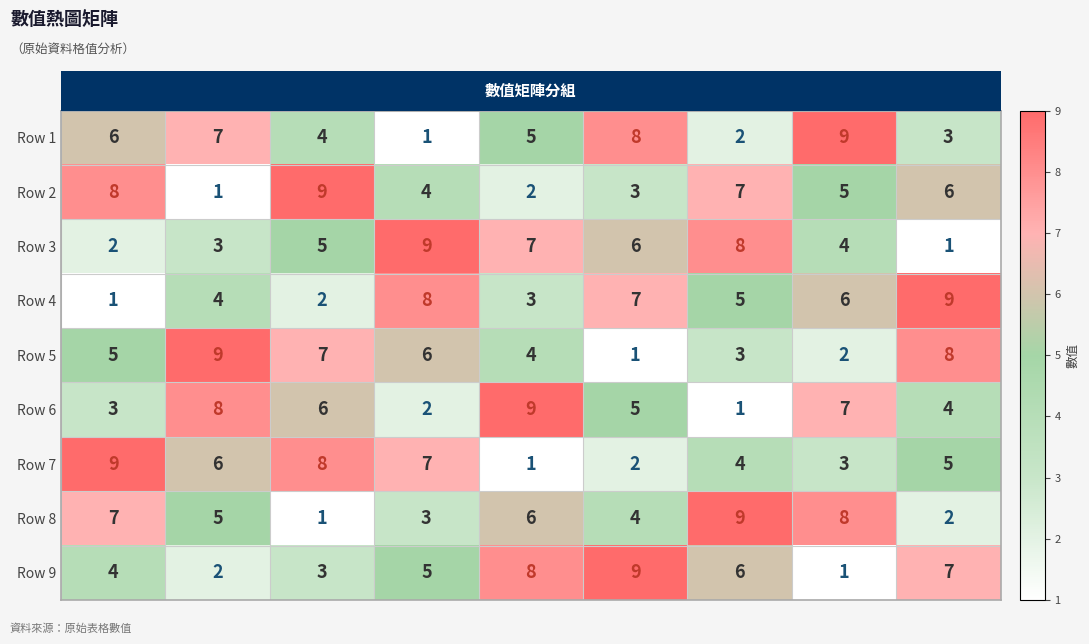

Between Col 7 and Col 8, which series saw the biggest shift?

Row 1